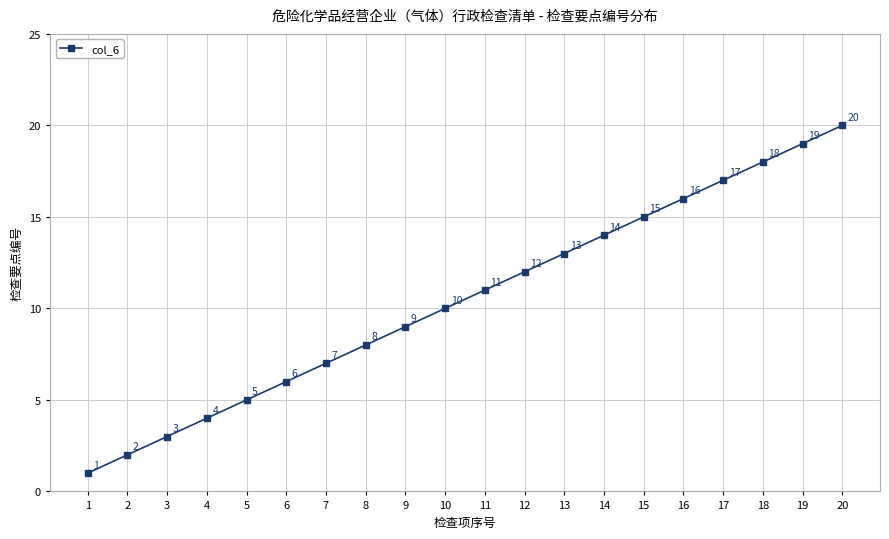

Rank the categories by value from lowest to highest.

1, 2, 3, 4, 5, 6, 7, 8, 9, 10, 11, 12, 13, 14, 15, 16, 17, 18, 19, 20